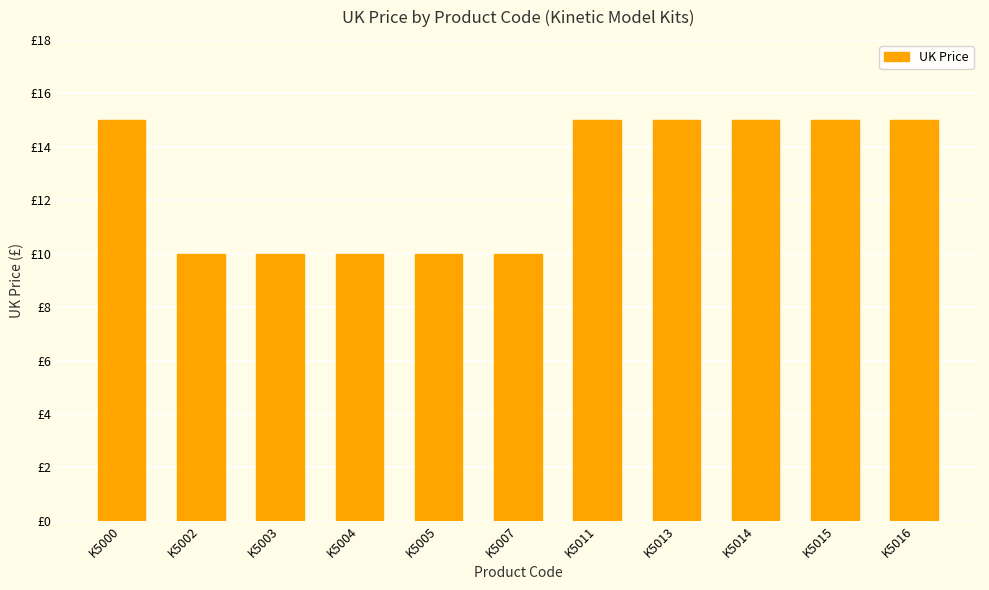

Does the chart contain any negative values?

No